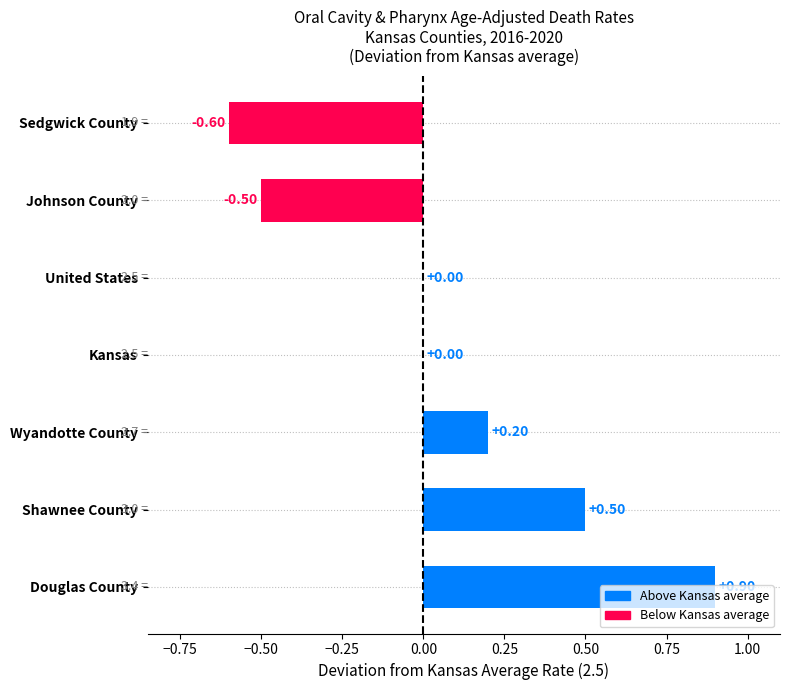

Which category has the highest value across all series?

Douglas County